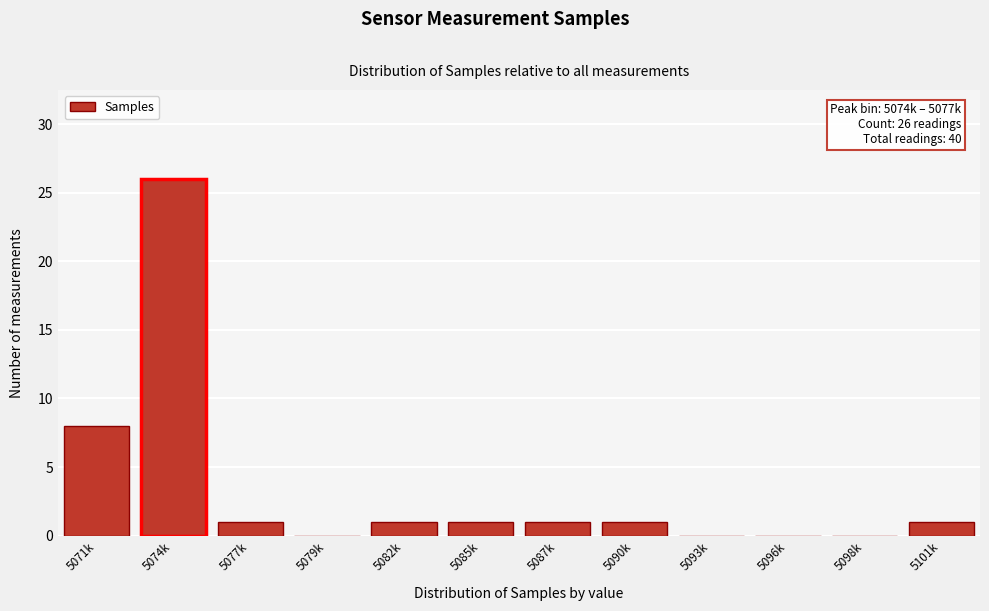

Reading left to right, list all the values displayed in this chart.

5071k=8	5074k=26	5077k=1	5079k=0	5082k=1	5085k=1	5087k=1	5090k=1	5093k=0	5096k=0	5098k=0	5101k=1